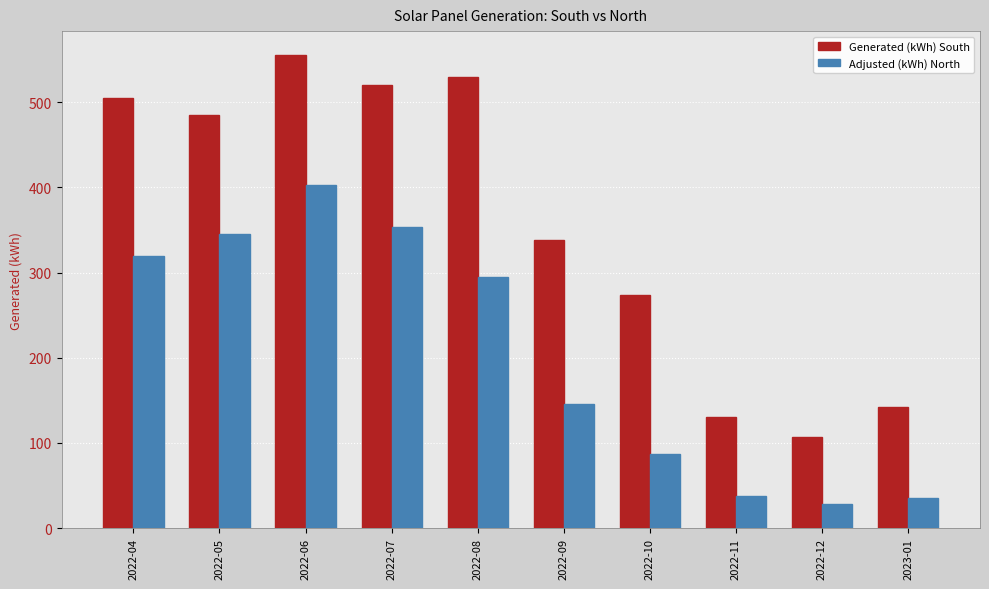

How many data points in Generated (kWh) South are above 484?

5